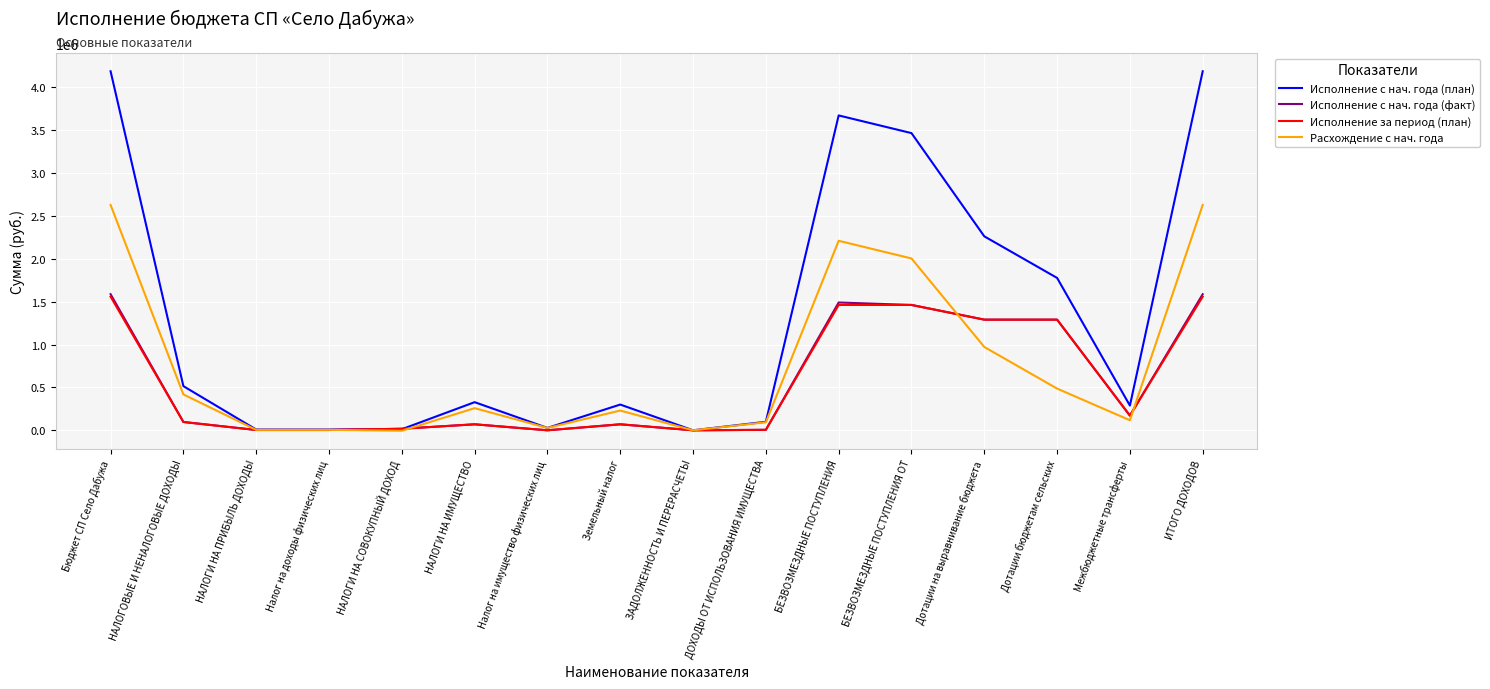

Which series changed the most between Налог на доходы физических лиц and НАЛОГИ НА ИМУЩЕСТВО?

Исполнение с нач. года (план)